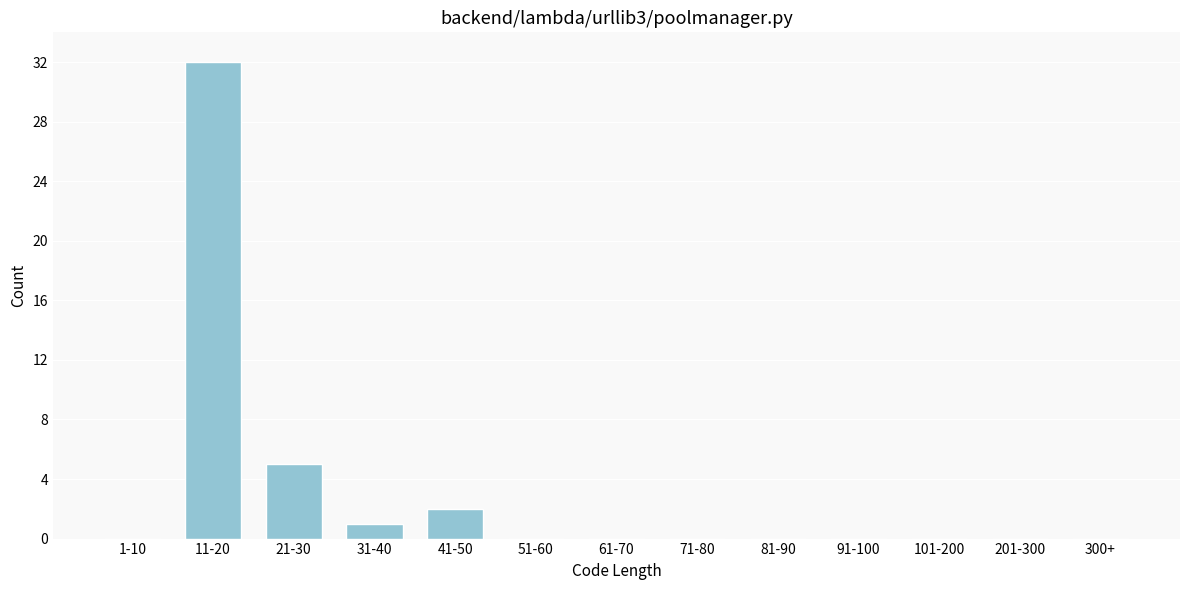

Reading right to left, what are all the values shown in this chart?

300+=0	201-300=0	101-200=0	91-100=0	81-90=0	71-80=0	61-70=0	51-60=0	41-50=2	31-40=1	21-30=5	11-20=32	1-10=0